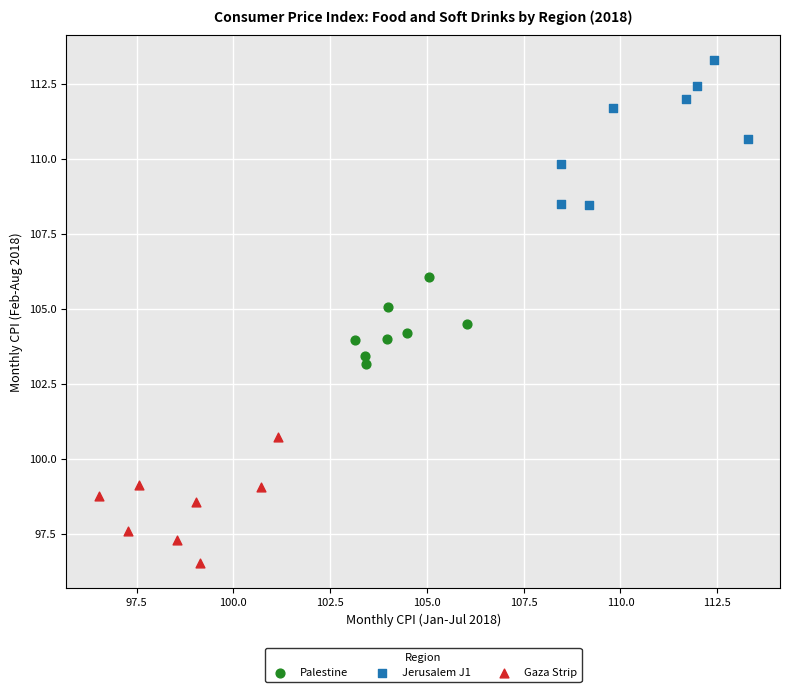

Which series contains the lowest Y value?

Gaza Strip